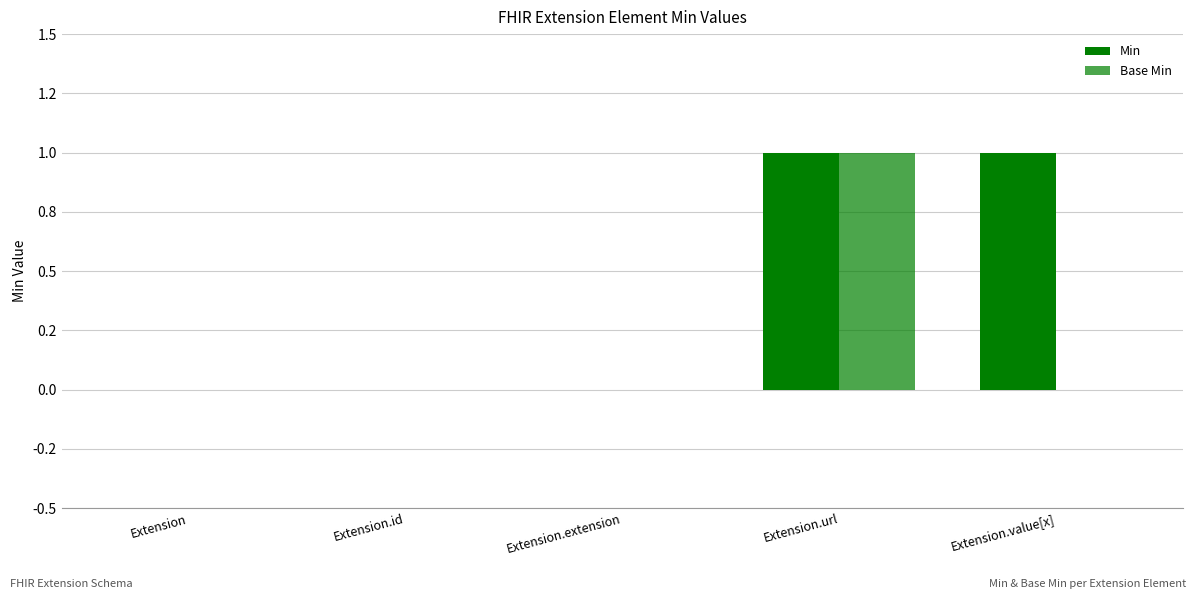

How many Min values are between 0 and 1?

5